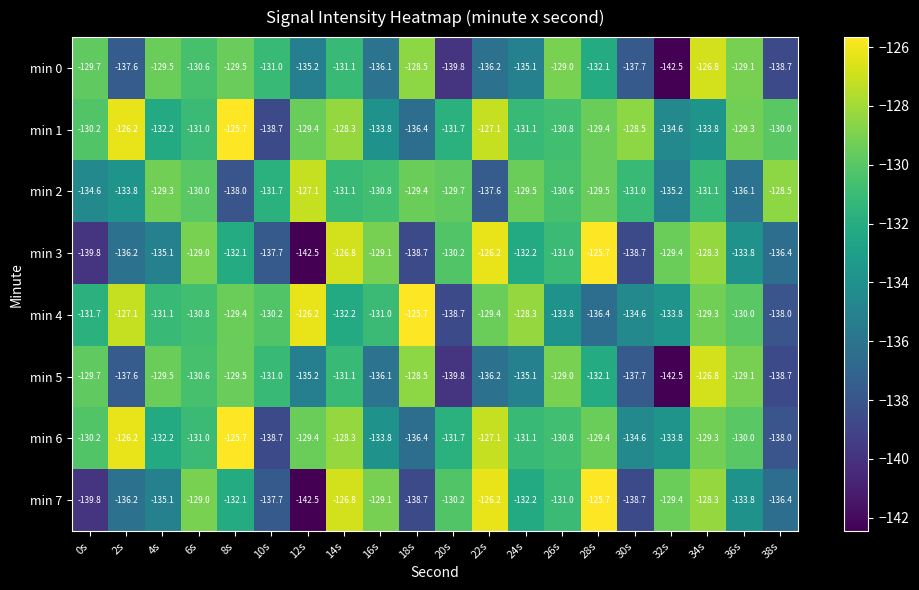

At which label does min 2 first exceed -130?

4s